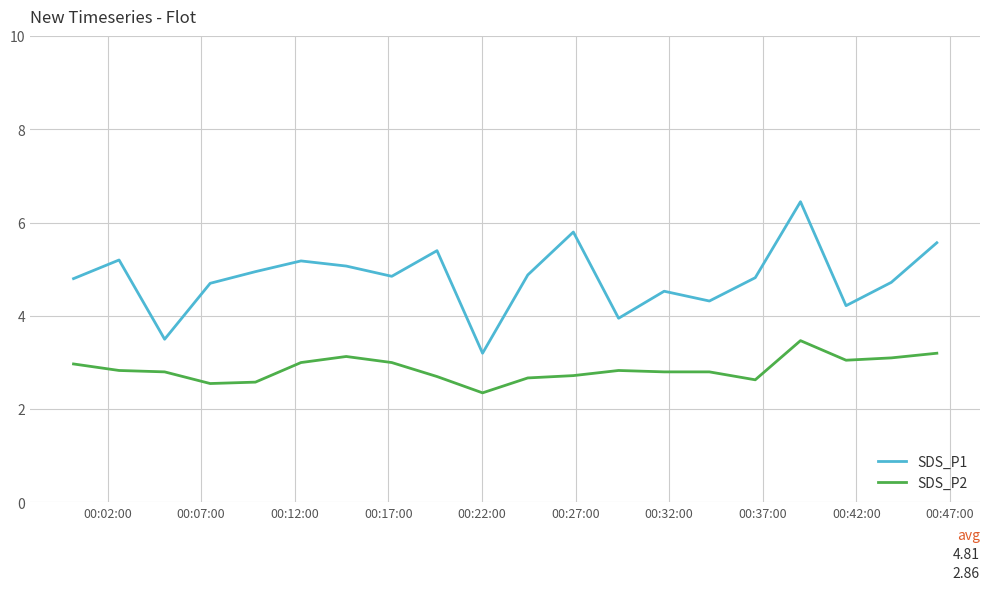

What is the difference between the maximum and minimum values in the SDS_P2 series?

1.1